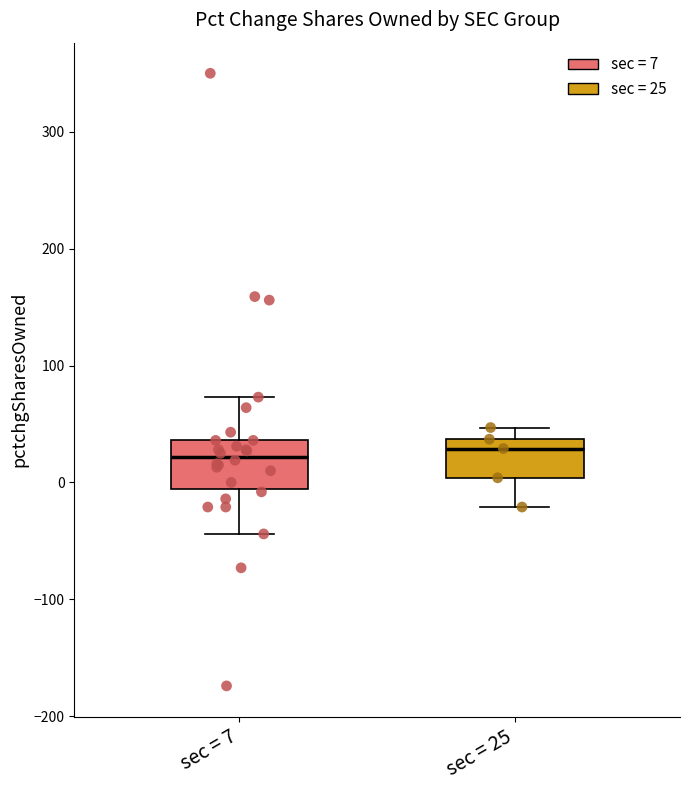

Reading left to right, read every box against the y-axis: the position of its median line, the range the box covers, and the ends of its whiskers. The values are not printed on the chart, so give them approximately, as read against the axis.

sec = 7: median 20, box -10 to 40, whiskers -40 to 70
sec = 25: median 30, box 0 to 40, whiskers -20 to 50